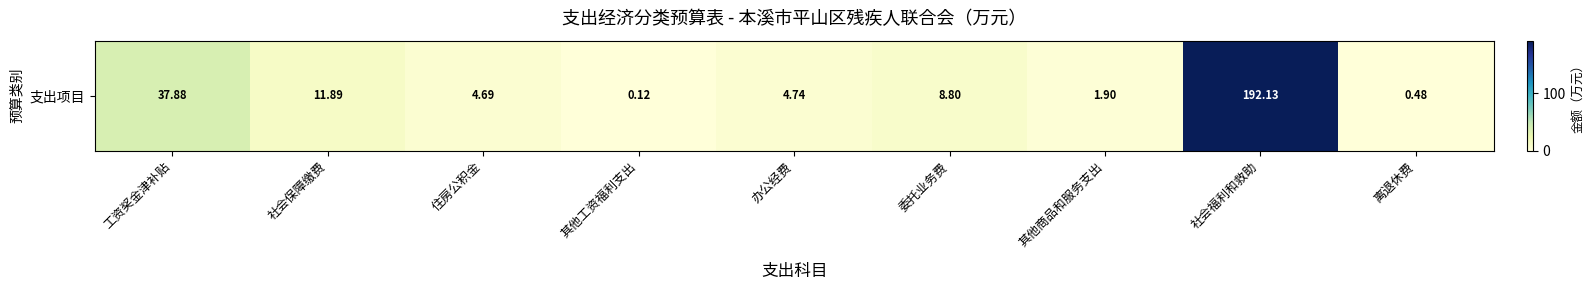

The value at 社会福利和救助 is 125.2. True or false?

False